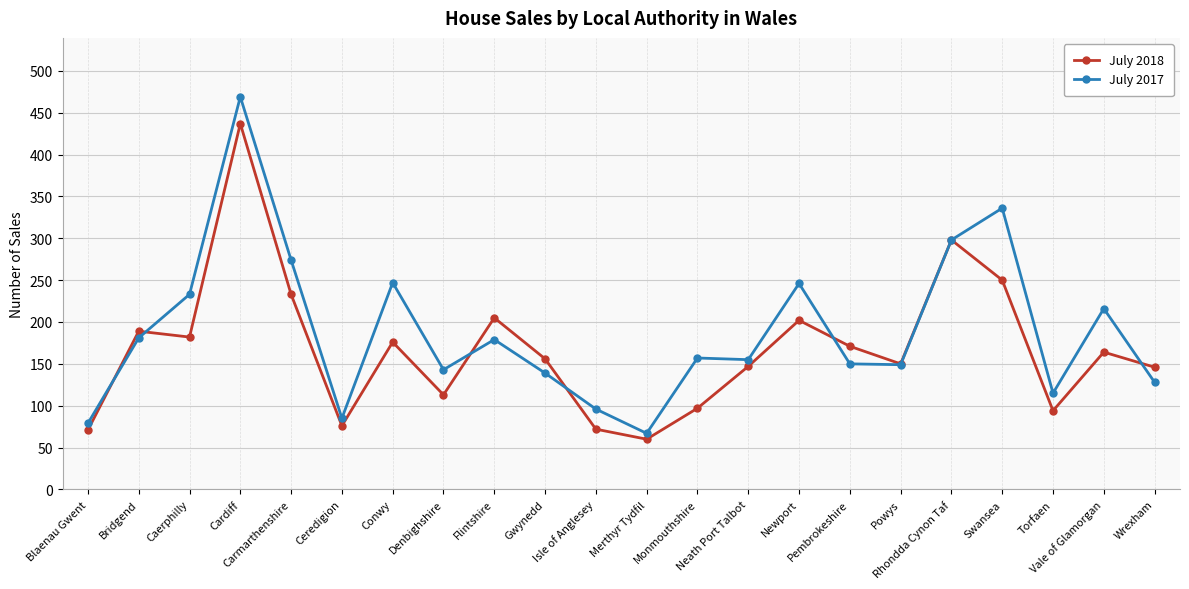

Which series has the largest range (max minus min)?

July 2017